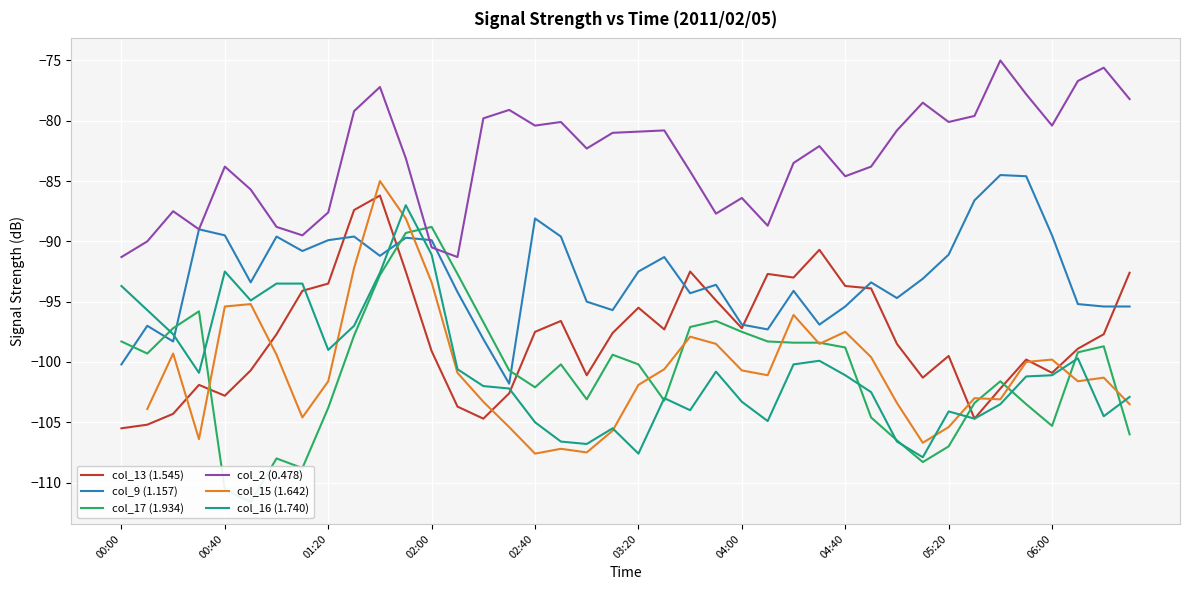

True or false: col_2 (0.478) and col_13 (1.545) intersect in this chart.

False